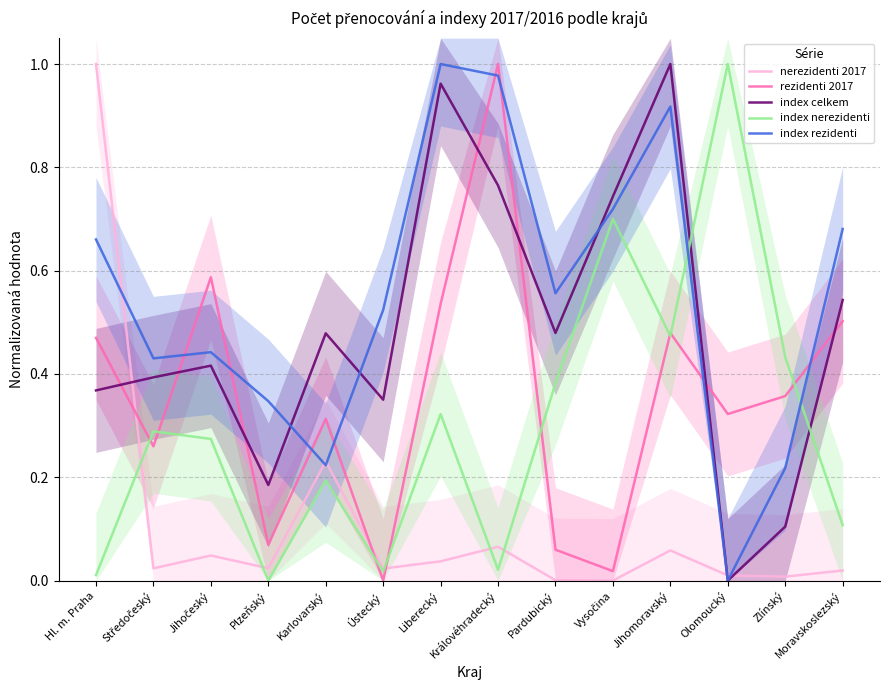

Reading left to right, what are all the values shown in this chart?

nerezidenti 2017: Hl. m. Praha=1.0	Středočeský=0.0	Jihočeský=0.0	Plzeňský=0.0	Karlovarský=0.2	Ústecký=0.0	Liberecký=0.0	Královéhradecký=0.1	Pardubický=0.0	Vysočina=0.0	Jihomoravský=0.1	Olomoucký=0.0	Zlínský=0.0	Moravskoslezský=0.0
rezidenti 2017: Hl. m. Praha=0.5	Středočeský=0.3	Jihočeský=0.6	Plzeňský=0.1	Karlovarský=0.3	Ústecký=0.0	Liberecký=0.5	Královéhradecký=1.0	Pardubický=0.1	Vysočina=0.0	Jihomoravský=0.5	Olomoucký=0.3	Zlínský=0.4	Moravskoslezský=0.5
index celkem: Hl. m. Praha=0.4	Středočeský=0.4	Jihočeský=0.4	Plzeňský=0.2	Karlovarský=0.5	Ústecký=0.4	Liberecký=1.0	Královéhradecký=0.8	Pardubický=0.5	Vysočina=0.7	Jihomoravský=1.0	Olomoucký=0.0	Zlínský=0.1	Moravskoslezský=0.5
index nerezidenti: Hl. m. Praha=0.0	Středočeský=0.3	Jihočeský=0.3	Plzeňský=0.0	Karlovarský=0.2	Ústecký=0.0	Liberecký=0.3	Královéhradecký=0.0	Pardubický=0.4	Vysočina=0.7	Jihomoravský=0.5	Olomoucký=1.0	Zlínský=0.4	Moravskoslezský=0.1
index rezidenti: Hl. m. Praha=0.7	Středočeský=0.4	Jihočeský=0.4	Plzeňský=0.3	Karlovarský=0.2	Ústecký=0.5	Liberecký=1.0	Královéhradecký=1.0	Pardubický=0.6	Vysočina=0.7	Jihomoravský=0.9	Olomoucký=0.0	Zlínský=0.2	Moravskoslezský=0.7